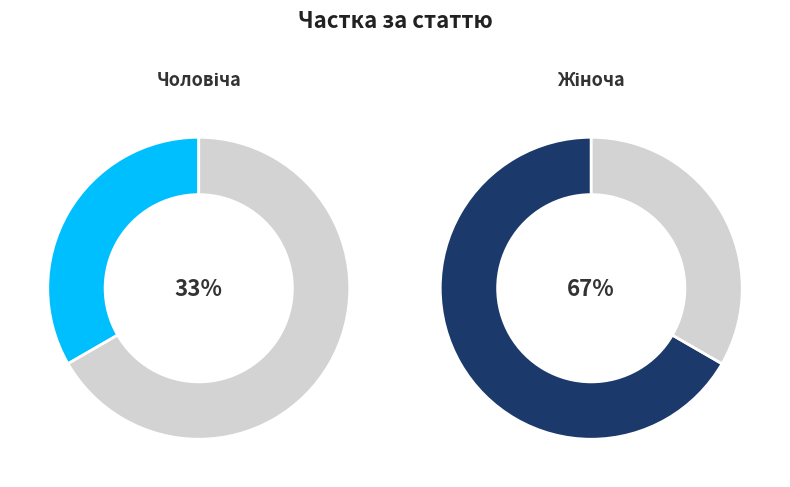

To the nearest percent, what portion does Чоловіча represent?

33%